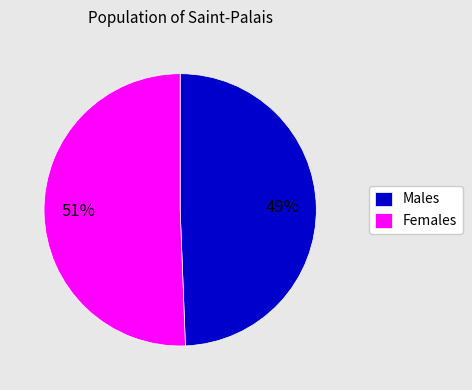

Which category has the smallest portion of the pie?

Males